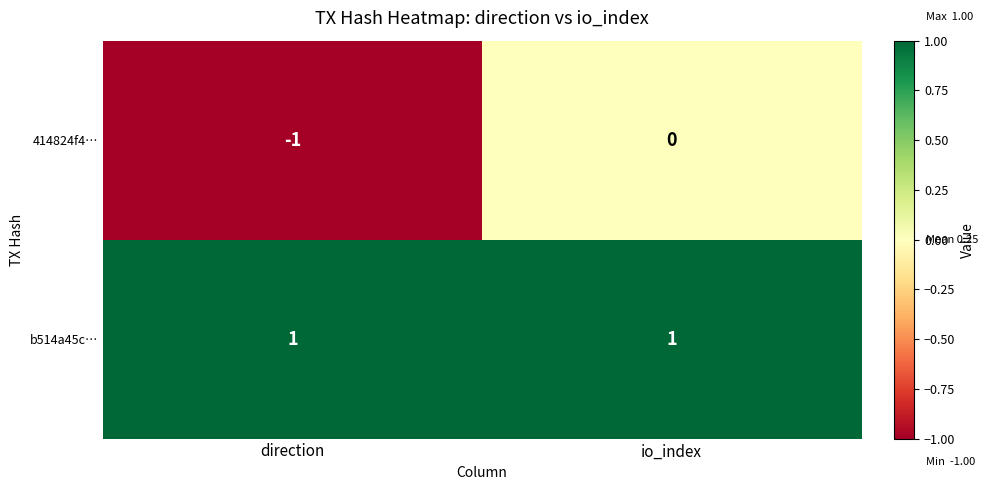

Which series has the widest spread of values?

414824f4…